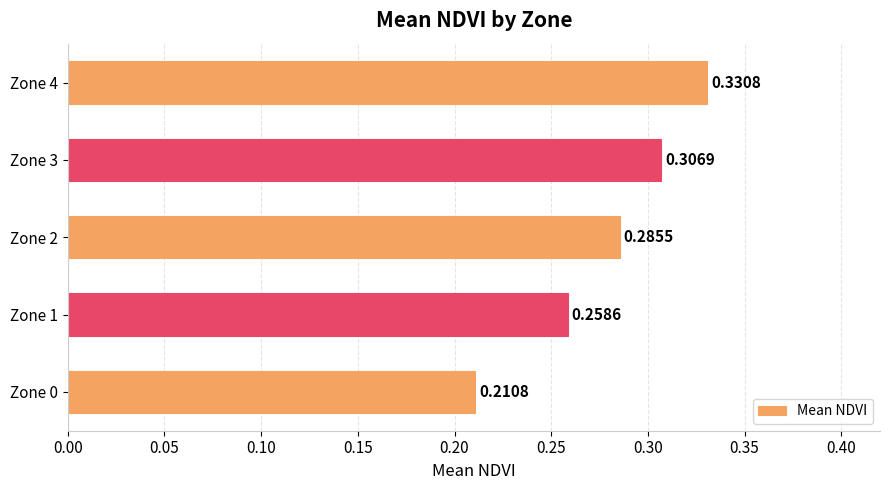

Does the chart contain stacked bars?

No